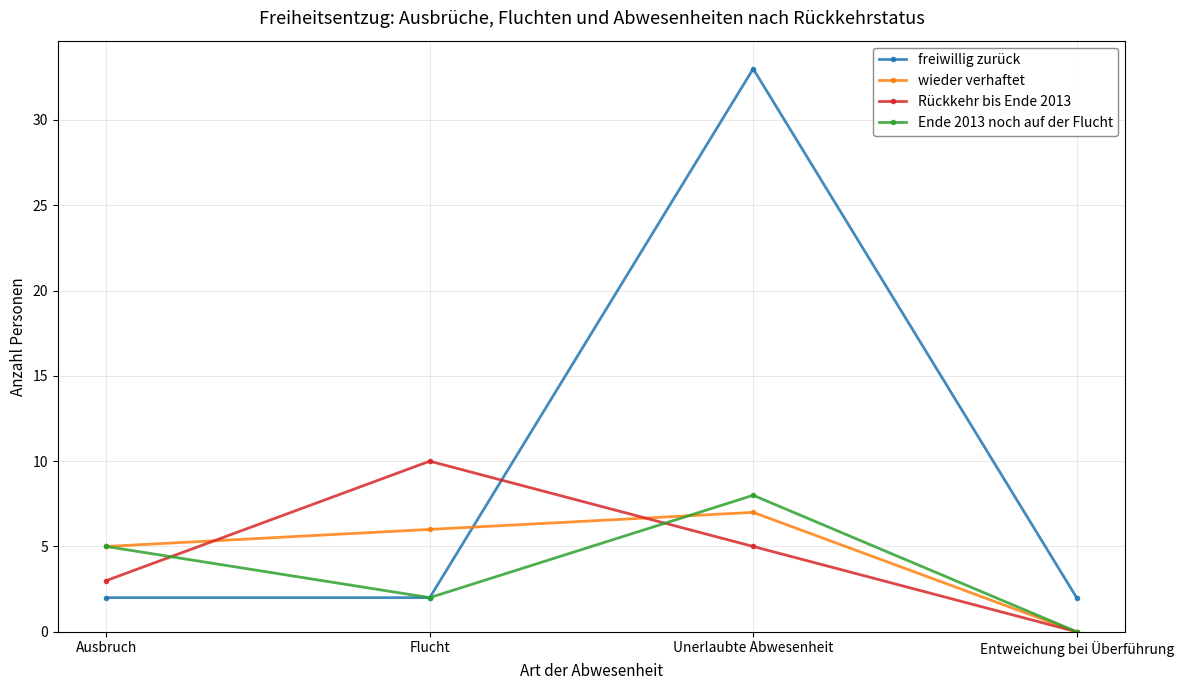

How many values in the wieder verhaftet series are below 6?

2